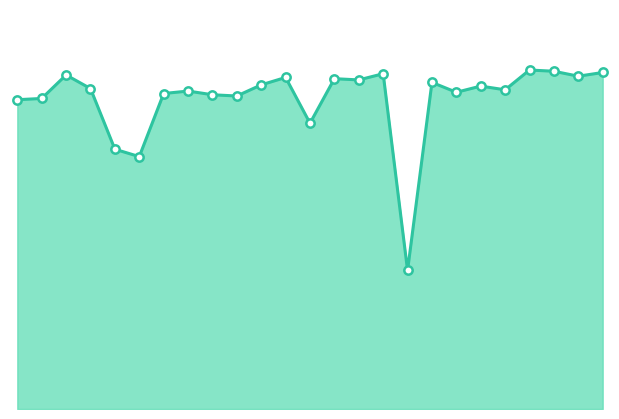

Does the chart display data point markers on the line(s)?

No